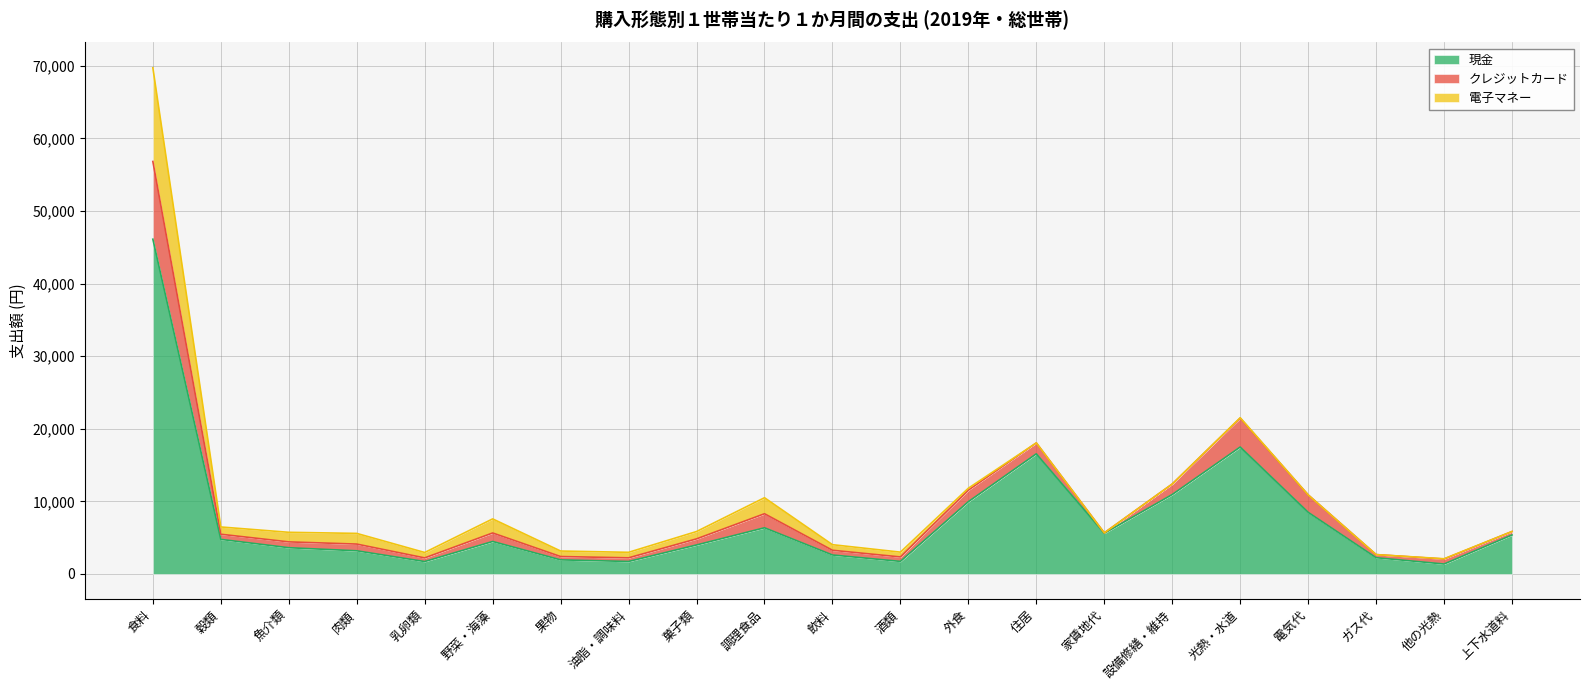

At which category is the sum across all series the highest?

食料